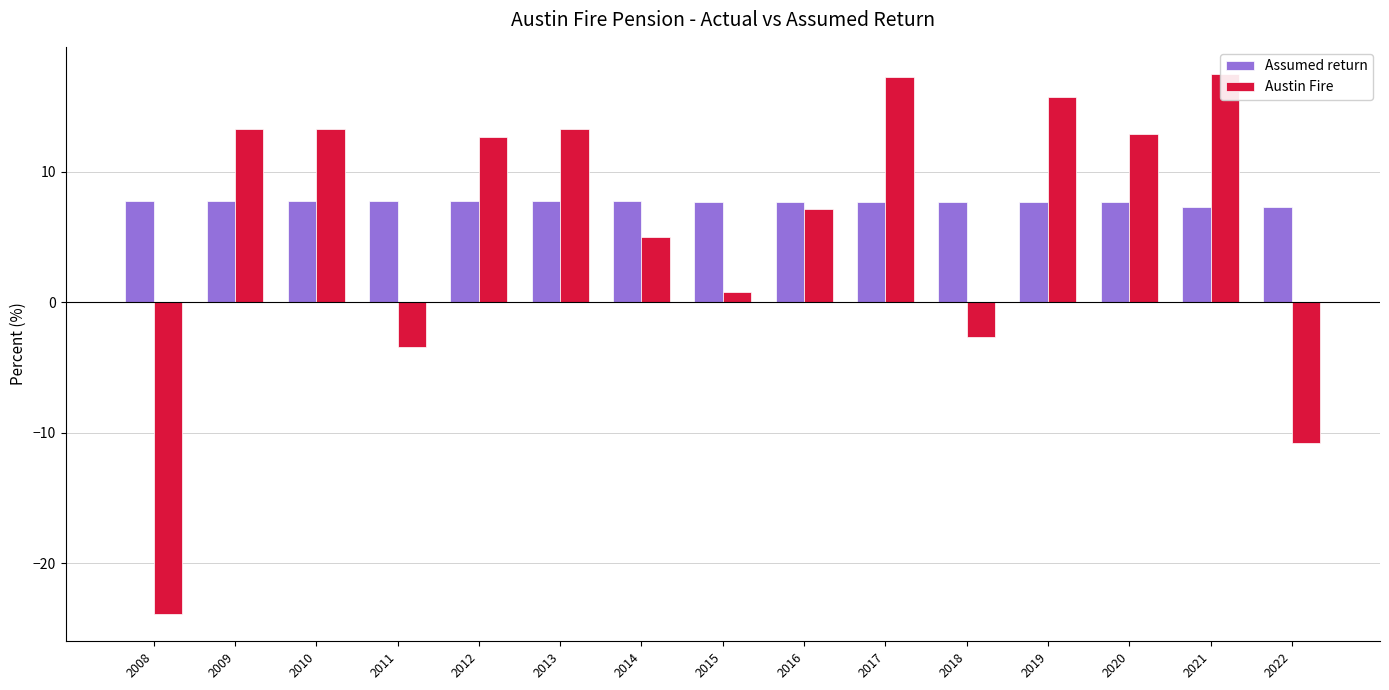

Between 2019 and 2015, which is larger?

2019